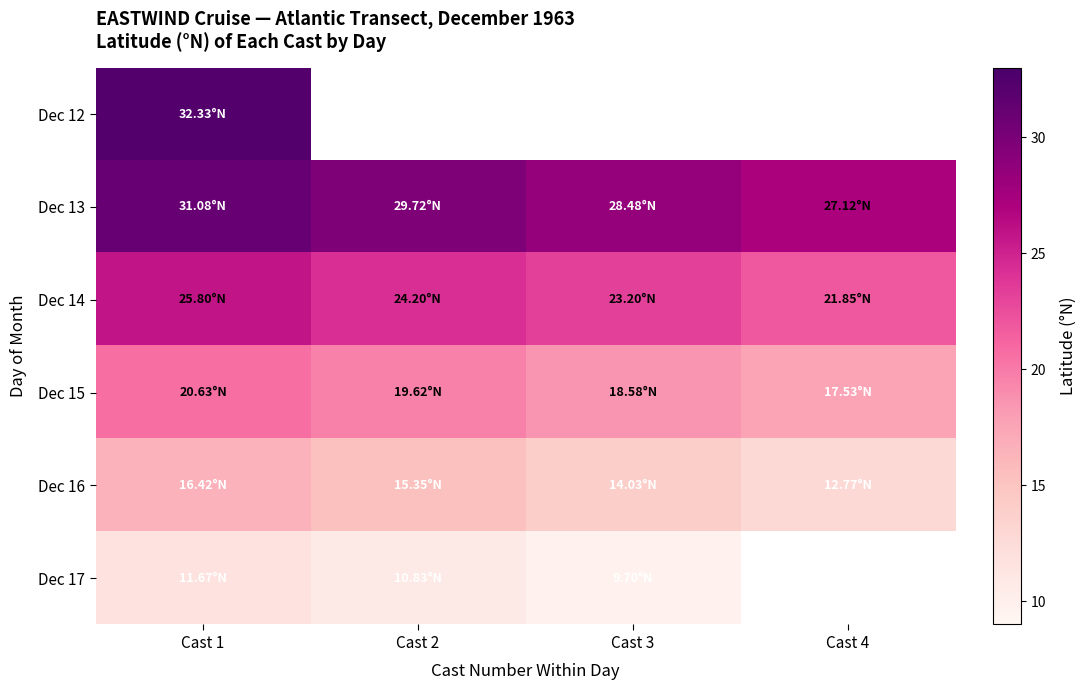

What is the maximum value shown in the chart?

32.3